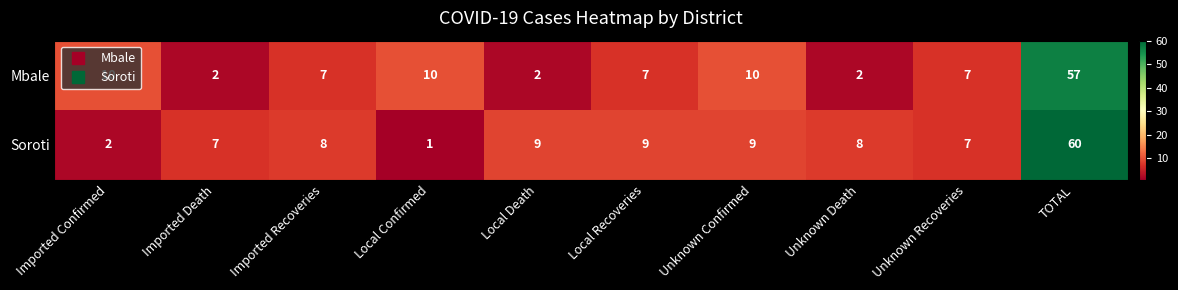

Rank the series by their maximum value, from highest to lowest.

Soroti, Mbale